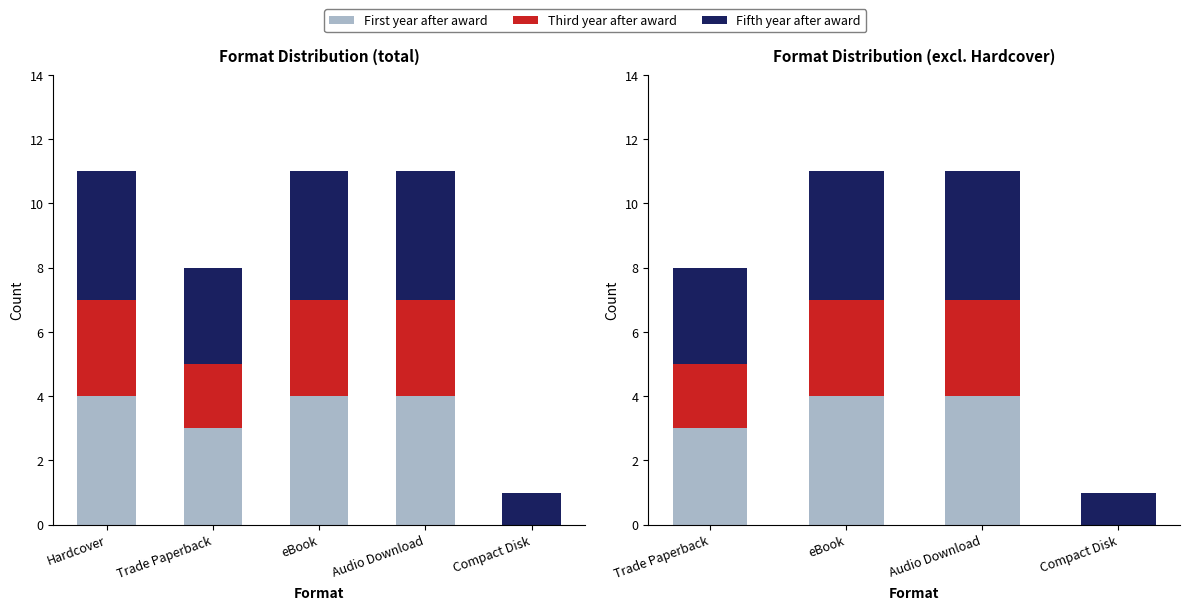

What is the difference between the maximum and minimum values in the Fifth year after award series?

3